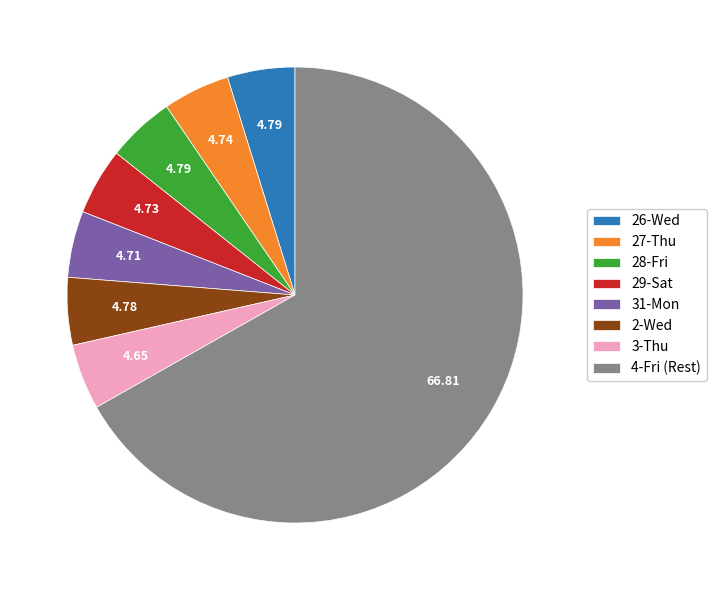

Do 4-Fri (Rest) and 3-Thu together represent more than half of the pie?

Yes